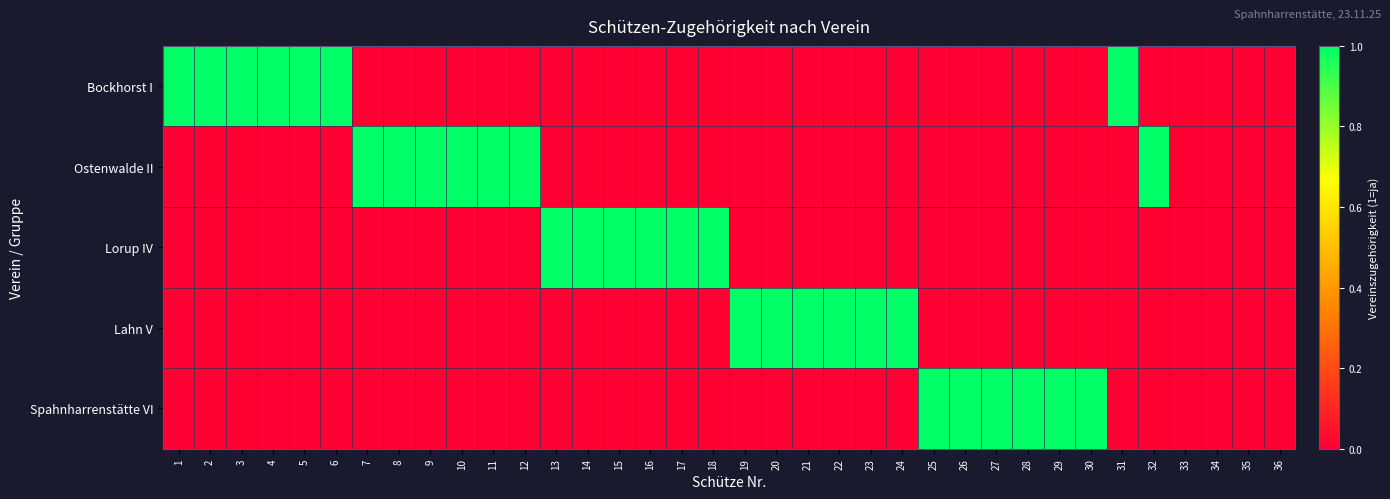

Reading left to right, list all the values displayed in this chart.

Bockhorst I: 1=1	2=1	3=1	4=1	5=1	6=1	7=0	8=0	9=0	10=0	11=0	12=0	13=0	14=0	15=0	16=0	17=0	18=0	19=0	20=0	21=0	22=0	23=0	24=0	25=0	26=0	27=0	28=0	29=0	30=0	31=1	32=0	33=0	34=0	35=0	36=0
Ostenwalde II: 1=0	2=0	3=0	4=0	5=0	6=0	7=1	8=1	9=1	10=1	11=1	12=1	13=0	14=0	15=0	16=0	17=0	18=0	19=0	20=0	21=0	22=0	23=0	24=0	25=0	26=0	27=0	28=0	29=0	30=0	31=0	32=1	33=0	34=0	35=0	36=0
Lorup IV: 1=0	2=0	3=0	4=0	5=0	6=0	7=0	8=0	9=0	10=0	11=0	12=0	13=1	14=1	15=1	16=1	17=1	18=1	19=0	20=0	21=0	22=0	23=0	24=0	25=0	26=0	27=0	28=0	29=0	30=0	31=0	32=0	33=0	34=0	35=0	36=0
Lahn V: 1=0	2=0	3=0	4=0	5=0	6=0	7=0	8=0	9=0	10=0	11=0	12=0	13=0	14=0	15=0	16=0	17=0	18=0	19=1	20=1	21=1	22=1	23=1	24=1	25=0	26=0	27=0	28=0	29=0	30=0	31=0	32=0	33=0	34=0	35=0	36=0
Spahnharrenstätte VI: 1=0	2=0	3=0	4=0	5=0	6=0	7=0	8=0	9=0	10=0	11=0	12=0	13=0	14=0	15=0	16=0	17=0	18=0	19=0	20=0	21=0	22=0	23=0	24=0	25=1	26=1	27=1	28=1	29=1	30=1	31=0	32=0	33=0	34=0	35=0	36=0